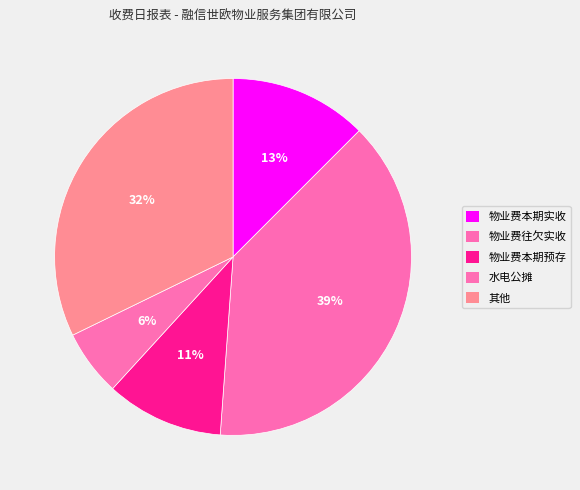

Is 物业费本期实收 the majority of the pie?

No